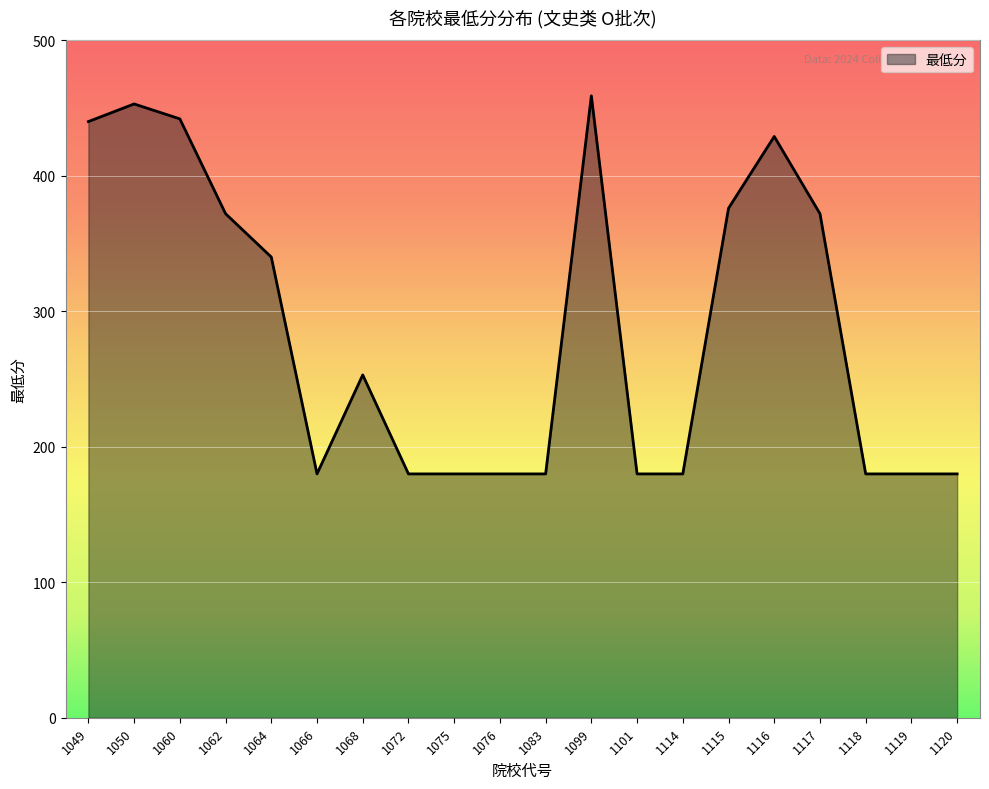

Count the number of values greater than 253.

10